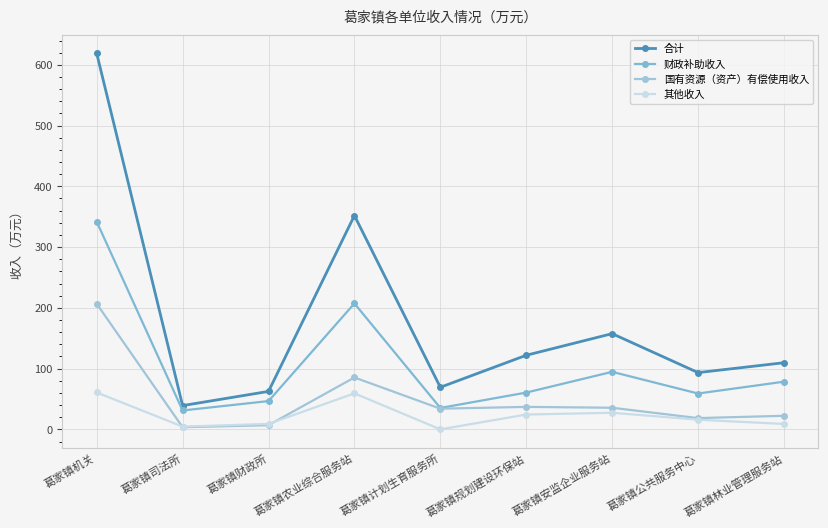

At which label is 财政补助收入 closest to 186?

葛家镇农业综合服务站